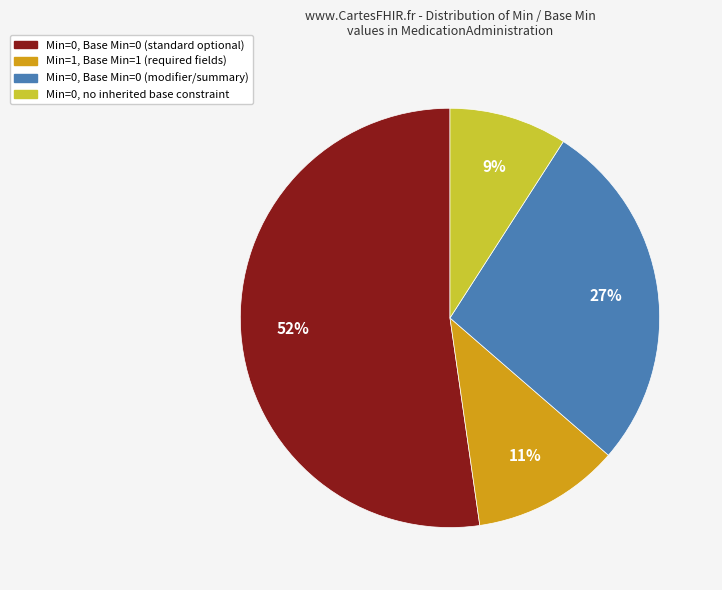

How many slices are in this pie chart?

4